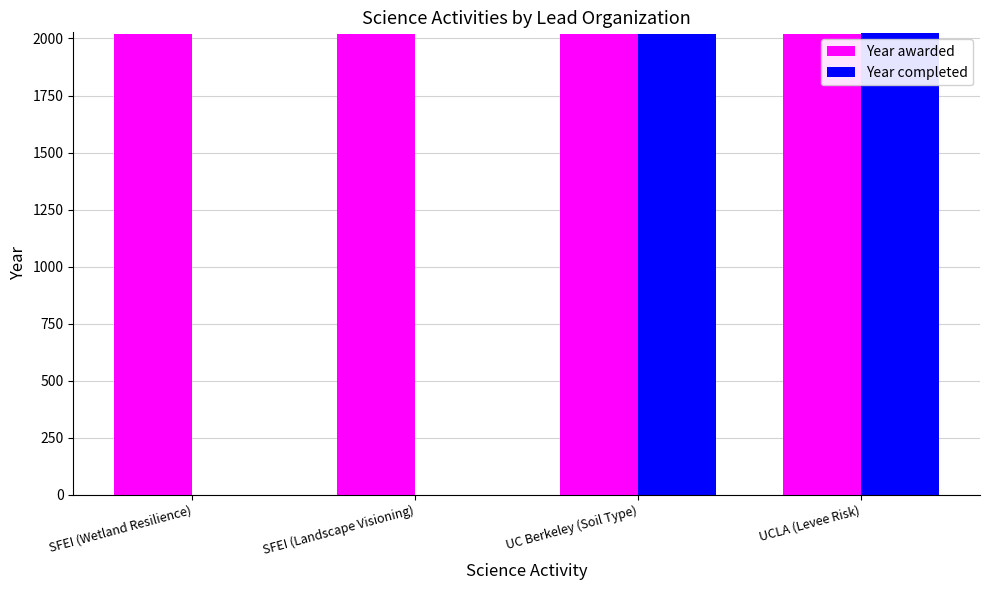

What is the total value across all series at UC Berkeley (Soil Type)?

4038